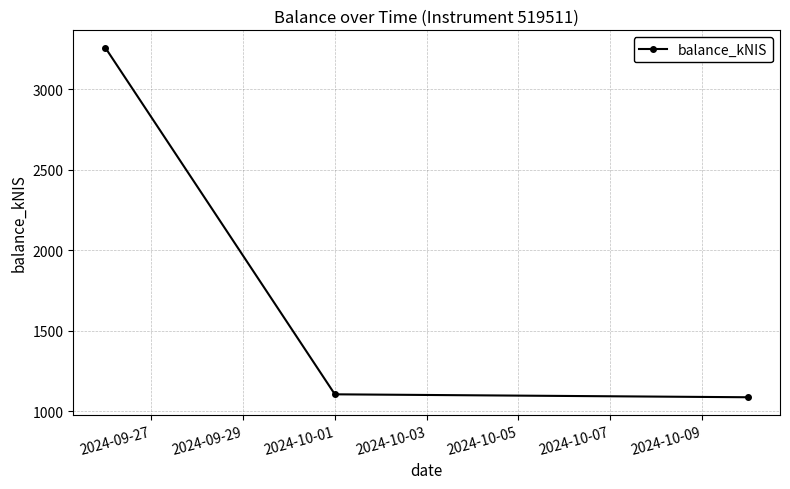

What is the maximum value shown in the chart?

3257.2